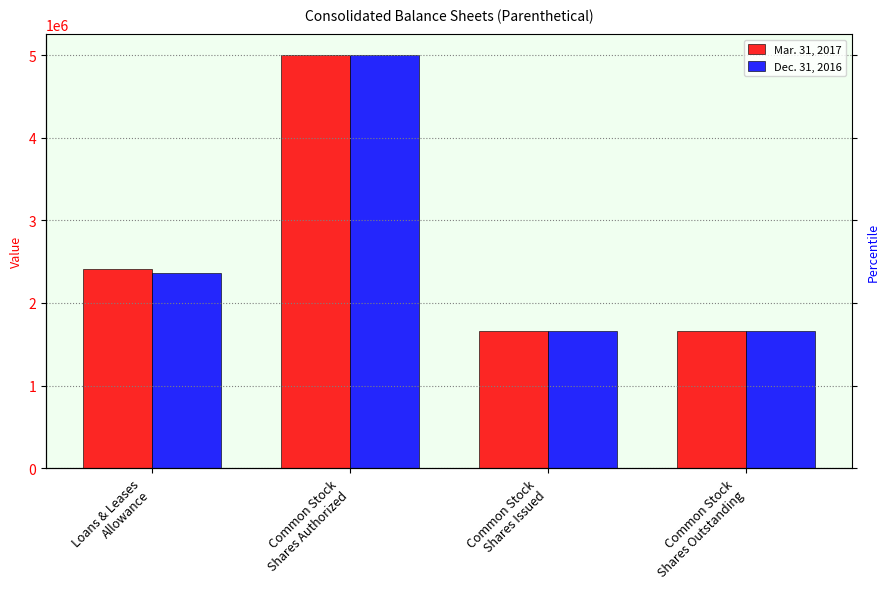

What is the minimum value shown in the chart?

1656390